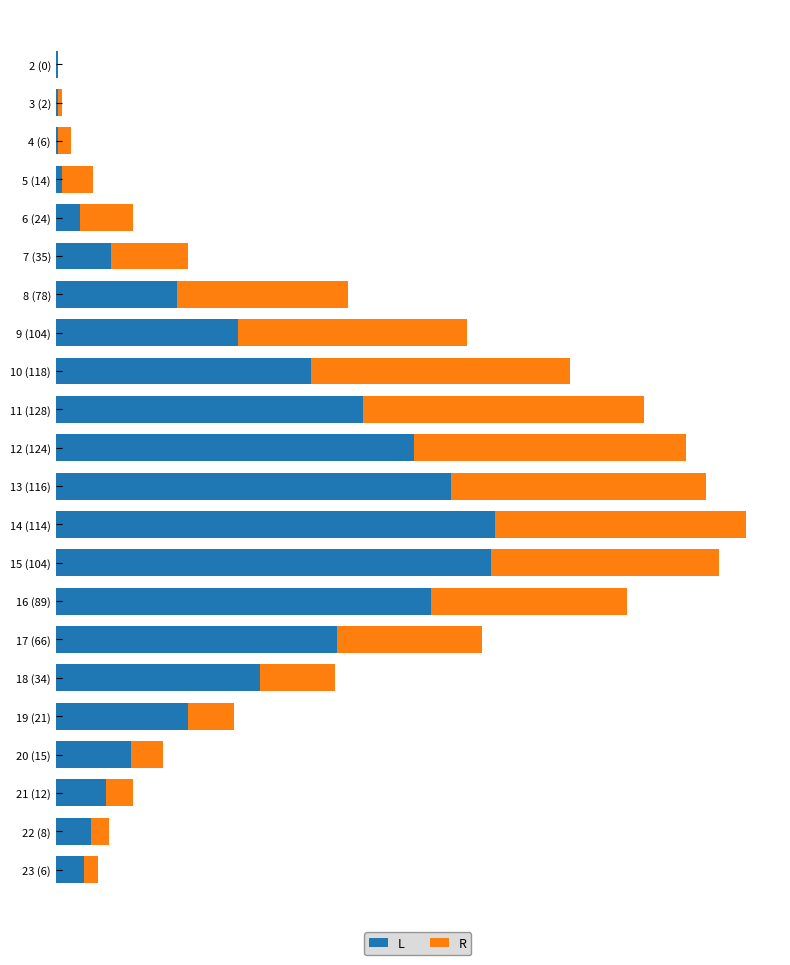

What are all the series names shown in the legend?

L, R